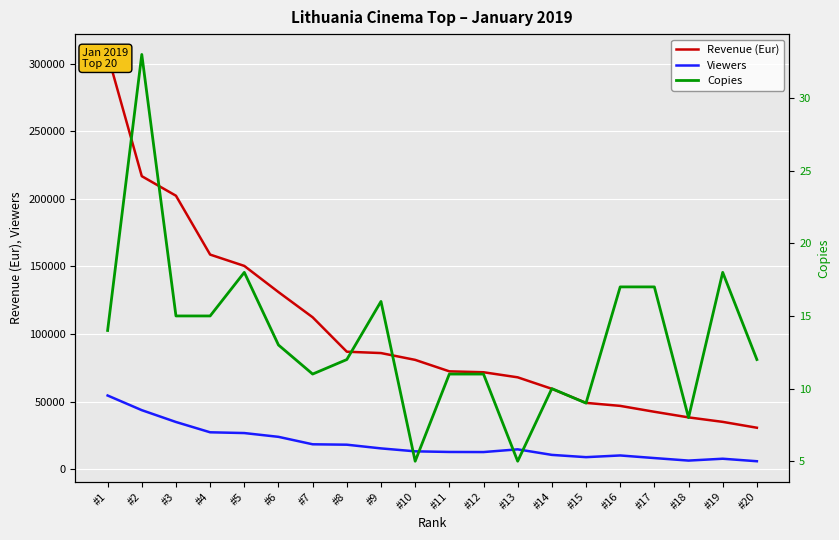

What is the average value of the Revenue (Eur) series?

102246.4